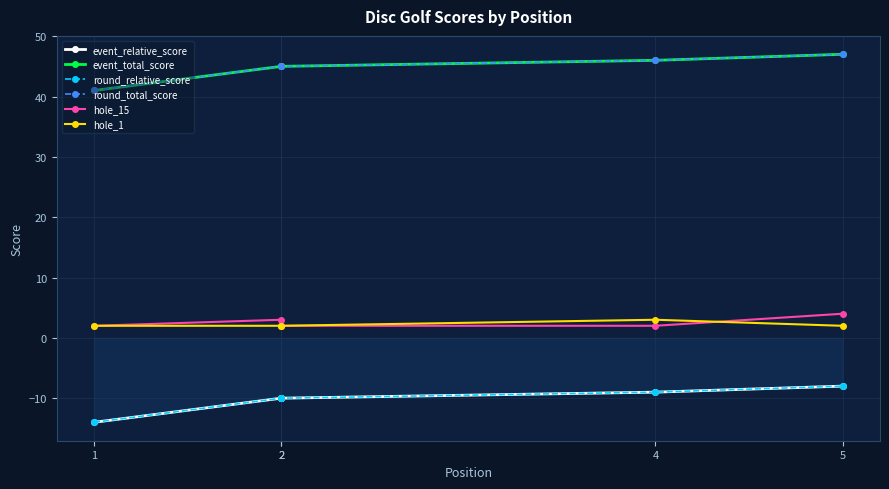

Is it true that event_total_score equals 81 at 2?

False